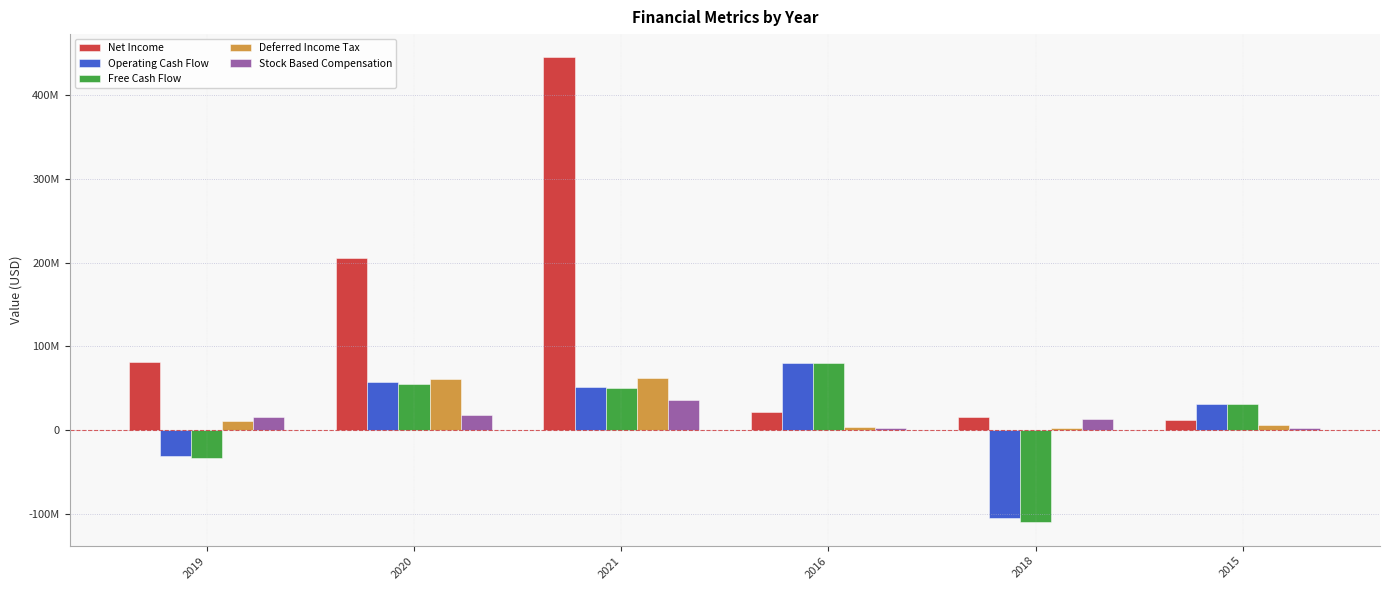

Reading left to right, what are all the values shown in this chart?

Net Income: 2019=81611000	2020=205148000	2021=445054000	2016=21526000	2018=15509000	2015=11805000
Operating Cash Flow: 2019=-30392000	2020=57689000	2021=50894000	2016=80280000	2018=-104814000	2015=31671000
Free Cash Flow: 2019=-33853000	2020=55644000	2021=50218000	2016=79551000	2018=-110246000	2015=31432000
Deferred Income Tax: 2019=10874000	2020=61619000	2021=61770000	2016=3549000	2018=1990000	2015=6609000
Stock Based Compensation: 2019=15916000	2020=18588000	2021=36011000	2016=2768000	2018=13042000	2015=2043000